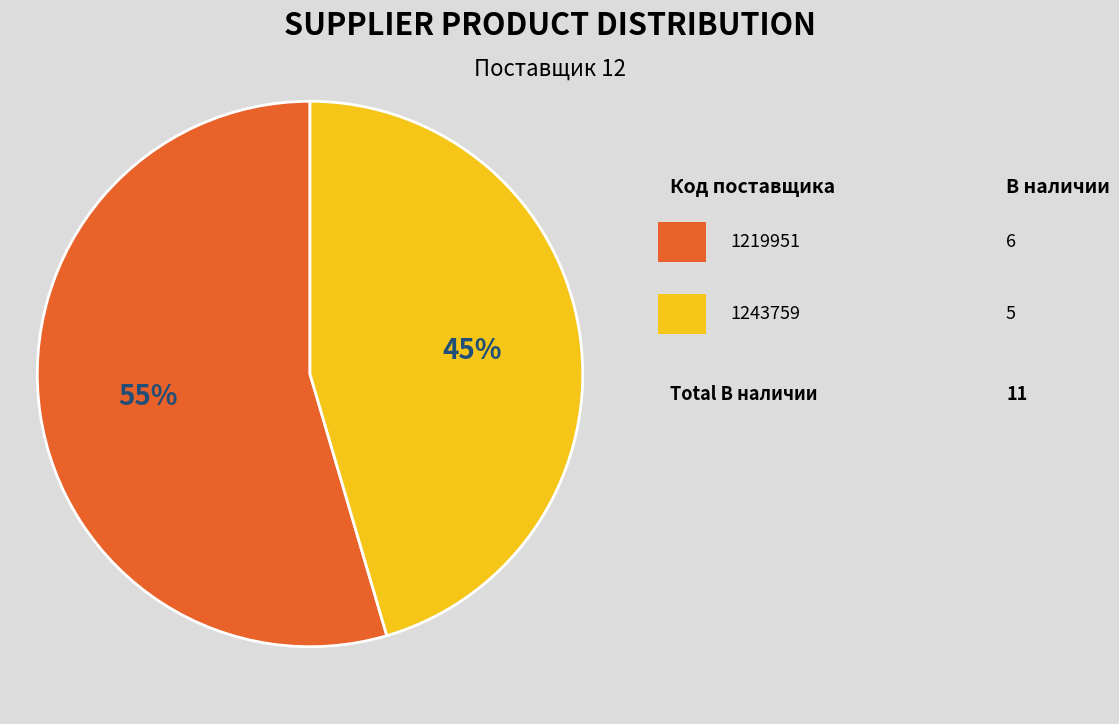

Is there any slice that represents more than half of the pie?

Yes